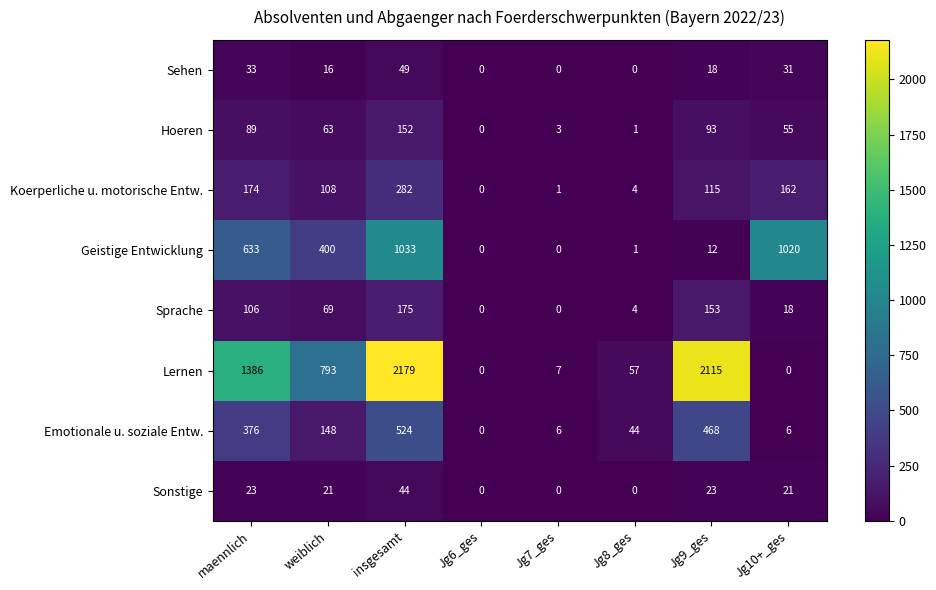

What is the difference between the second highest and minimum values in the Hoeren series?

93